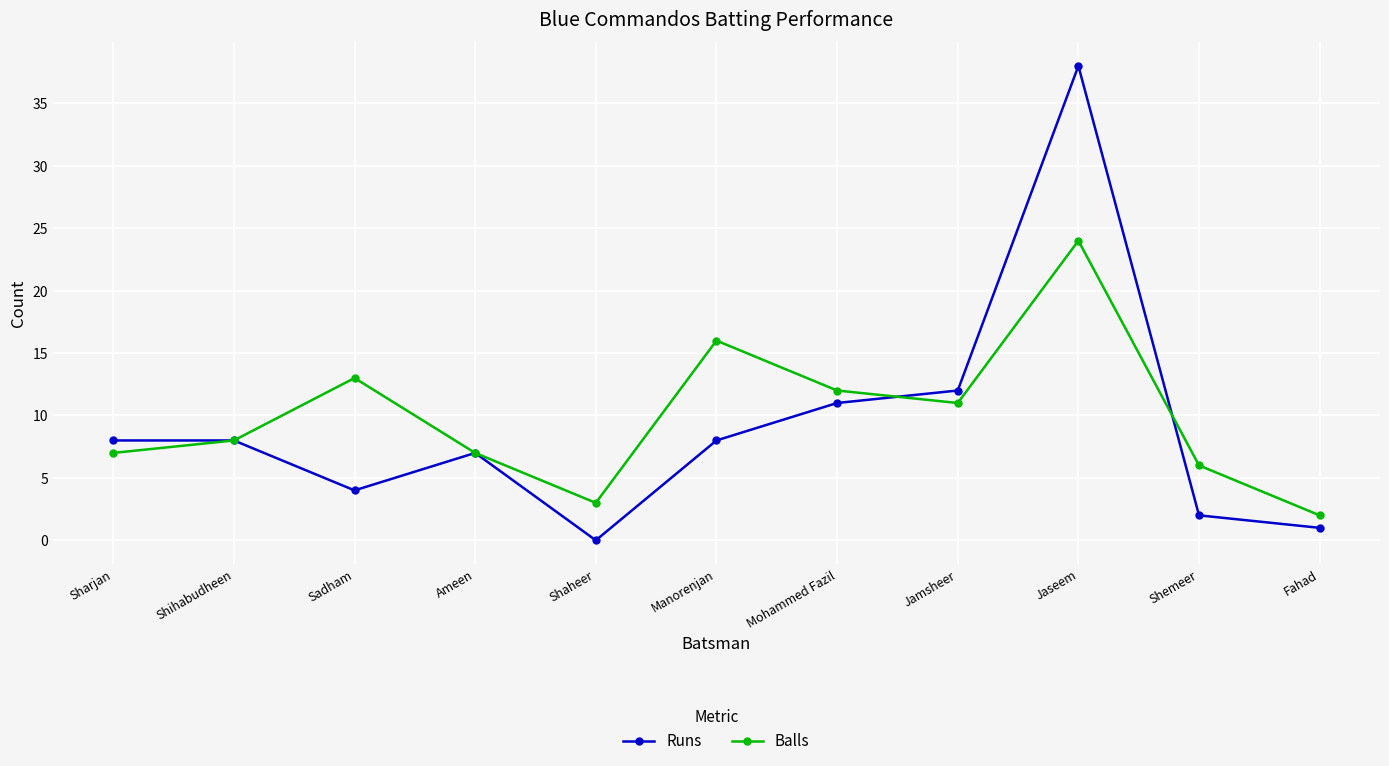

What is the value of the Runs point at the 1st from the left?

8